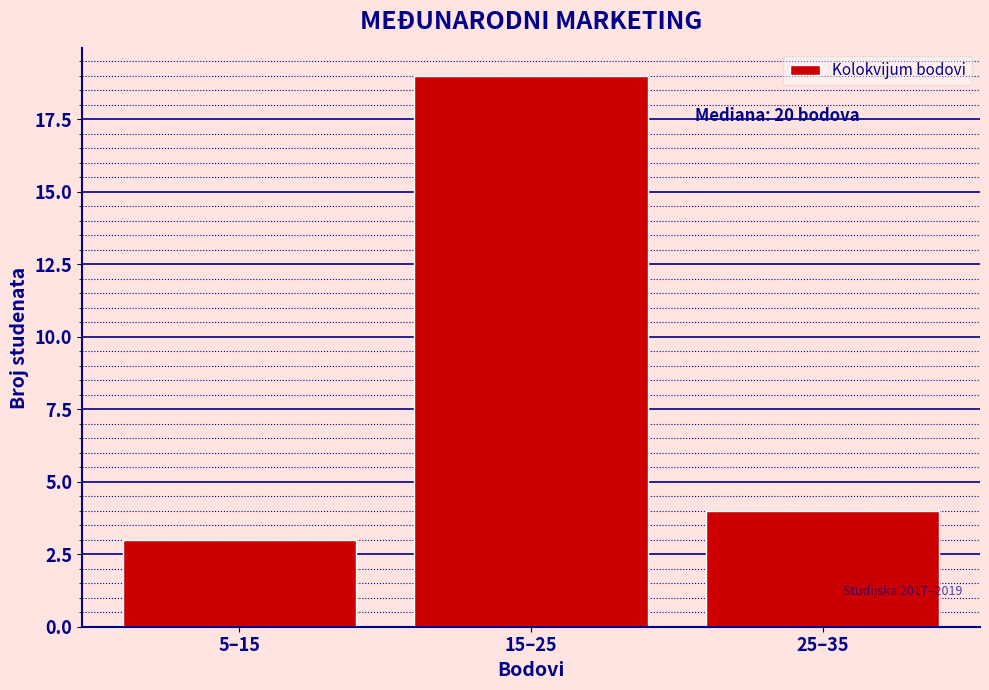

Reading left to right, extract all data points from this chart.

3	19	4